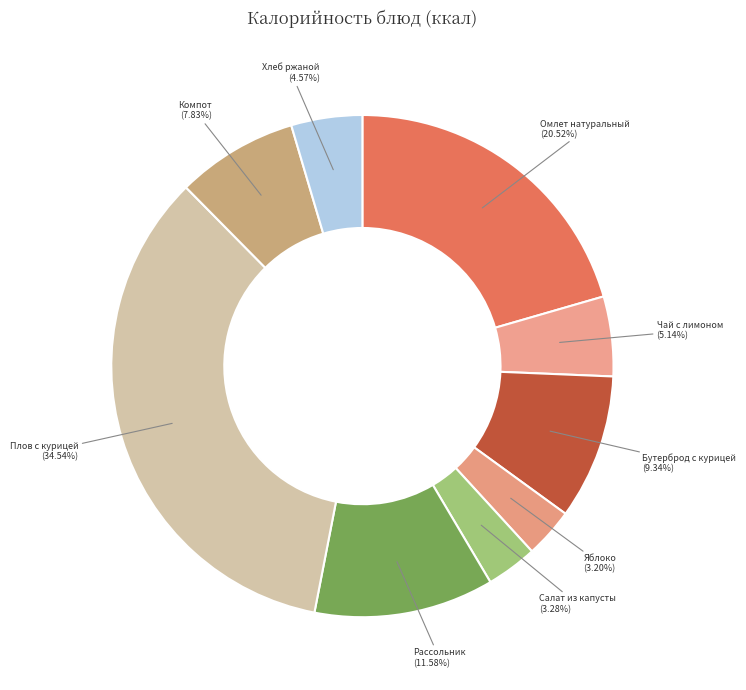

Does Яблоко account for over 50% of the chart?

No